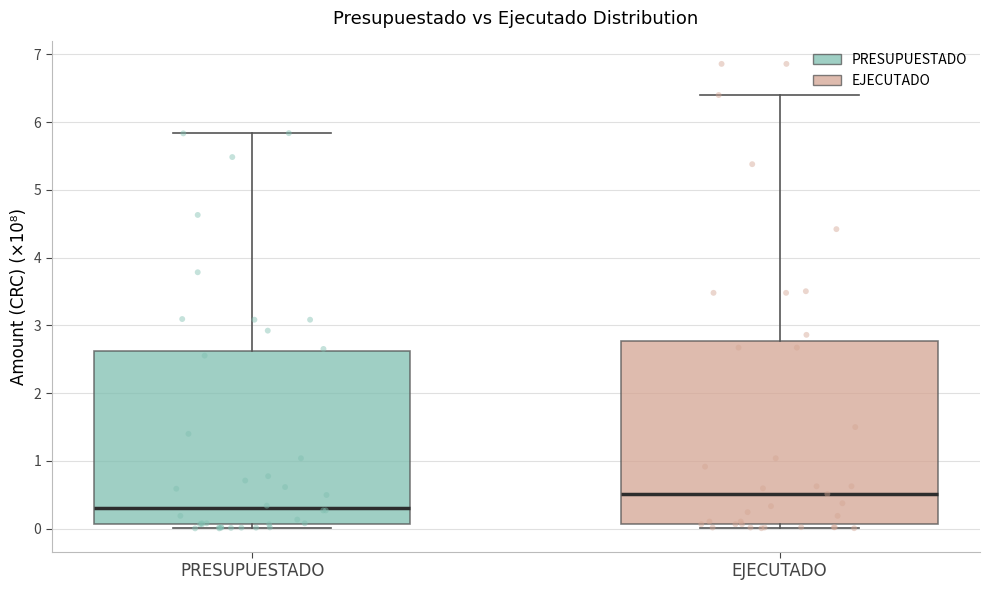

Where does the upper whisker of the box for PRESUPUESTADO end on the y-axis? The values are not printed on the chart, so give them approximately, as read against the axis.

5.8